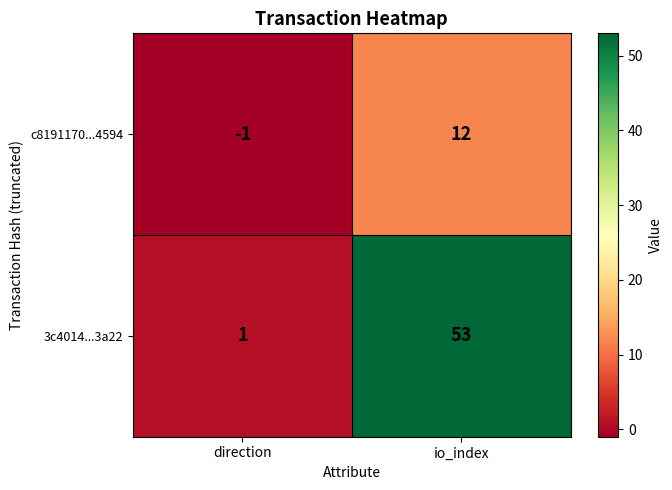

At which category is the sum across all series the highest?

io_index